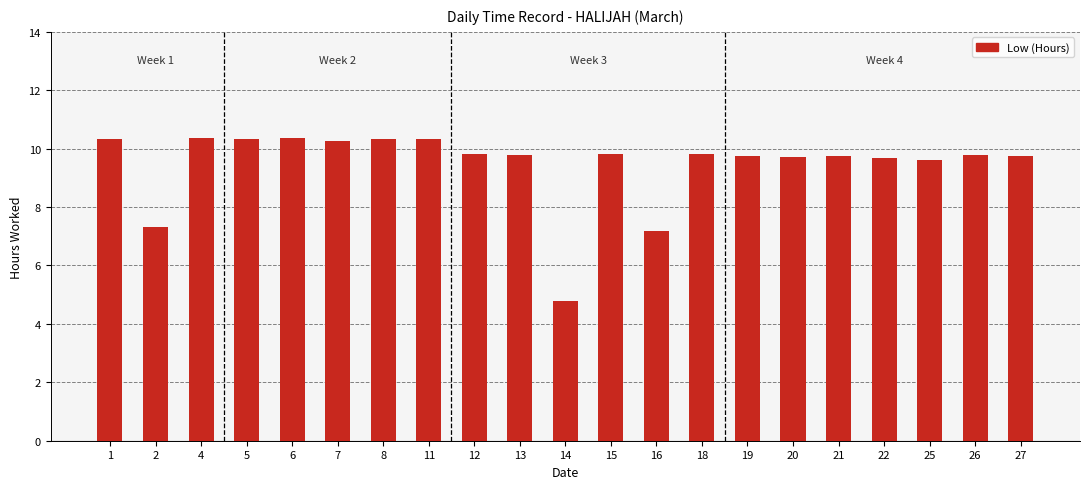

What is the minimum value shown in the chart?

4.8